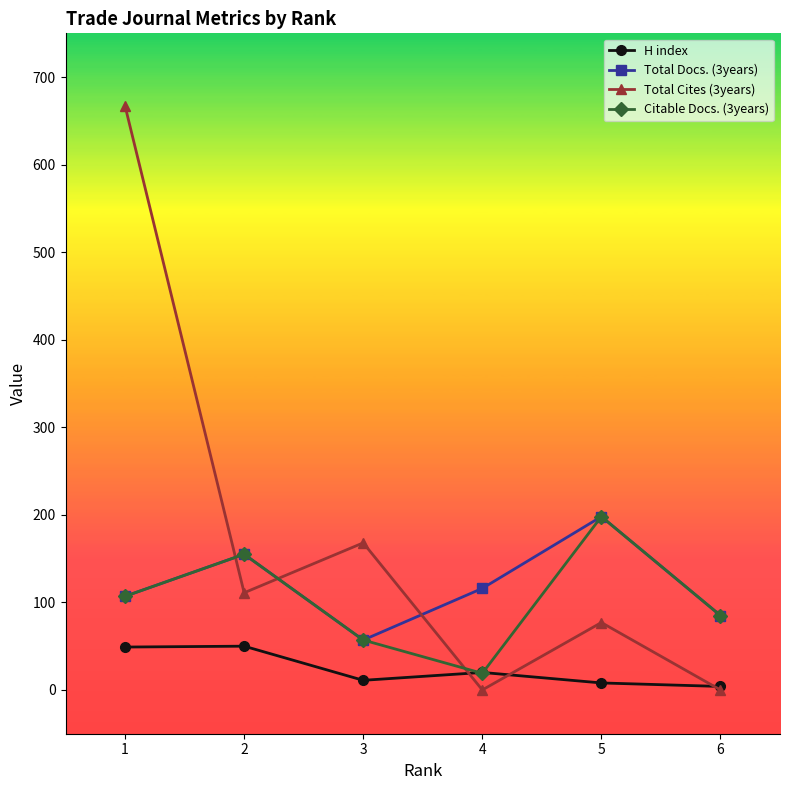

How many interior local peaks does the Citable Docs. (3years) series have?

2